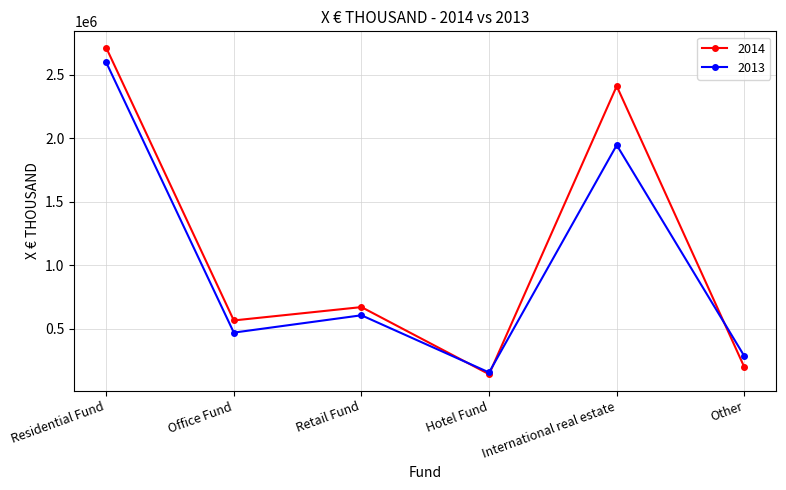

Rank the categories by 2013 value from lowest to highest.

Hotel Fund, Other, Office Fund, Retail Fund, International real estate, Residential Fund